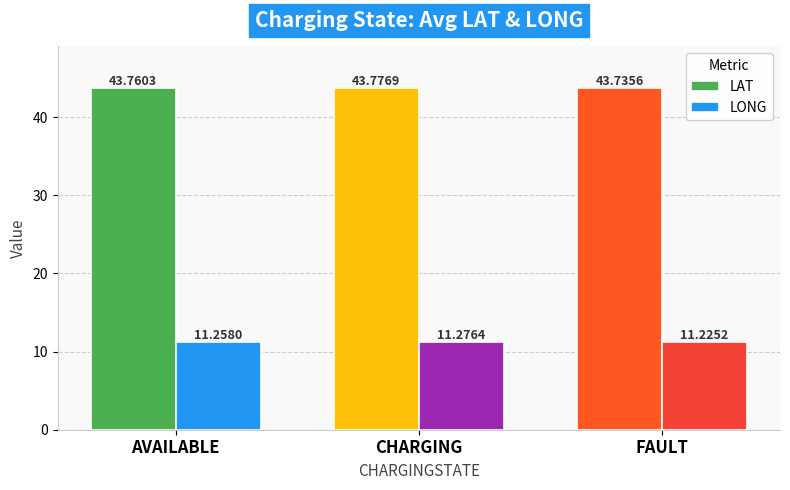

What is the total value across all series at AVAILABLE?

55.0